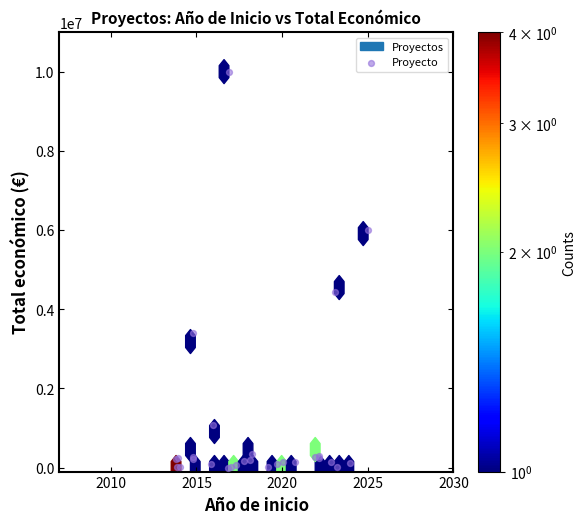

What Y value in the scatter plot is closest to 5001138?

4431810